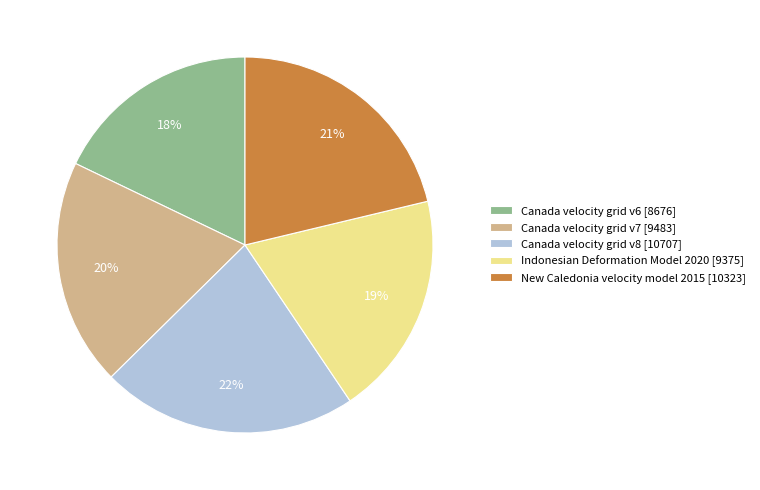

To the nearest percent, what is the average slice percentage?

20%